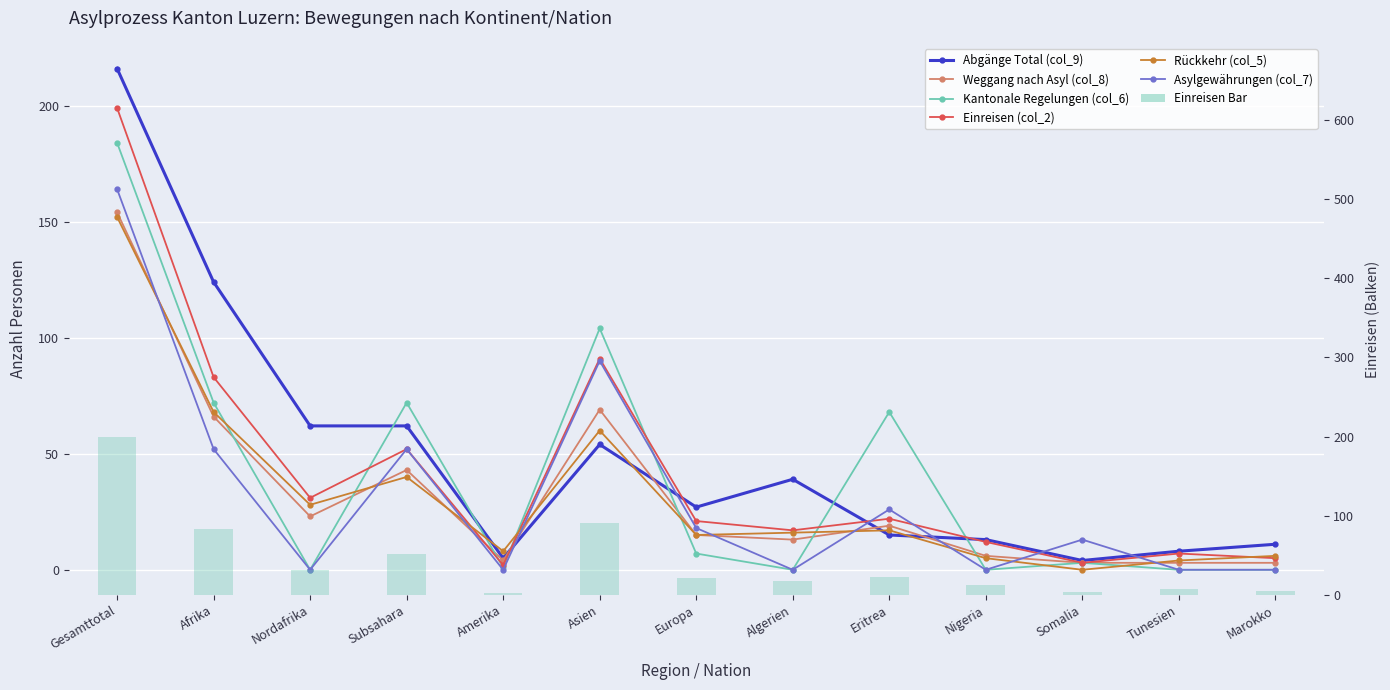

At which category is the sum across all series the highest?

Gesamttotal